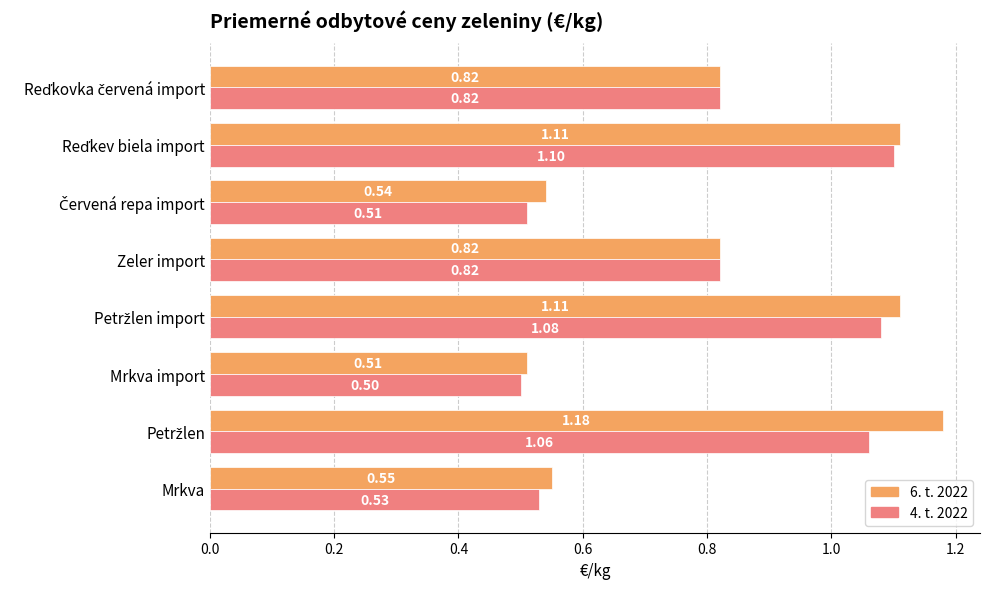

List the series in order of their overall mean, highest first.

6. t. 2022, 4. t. 2022